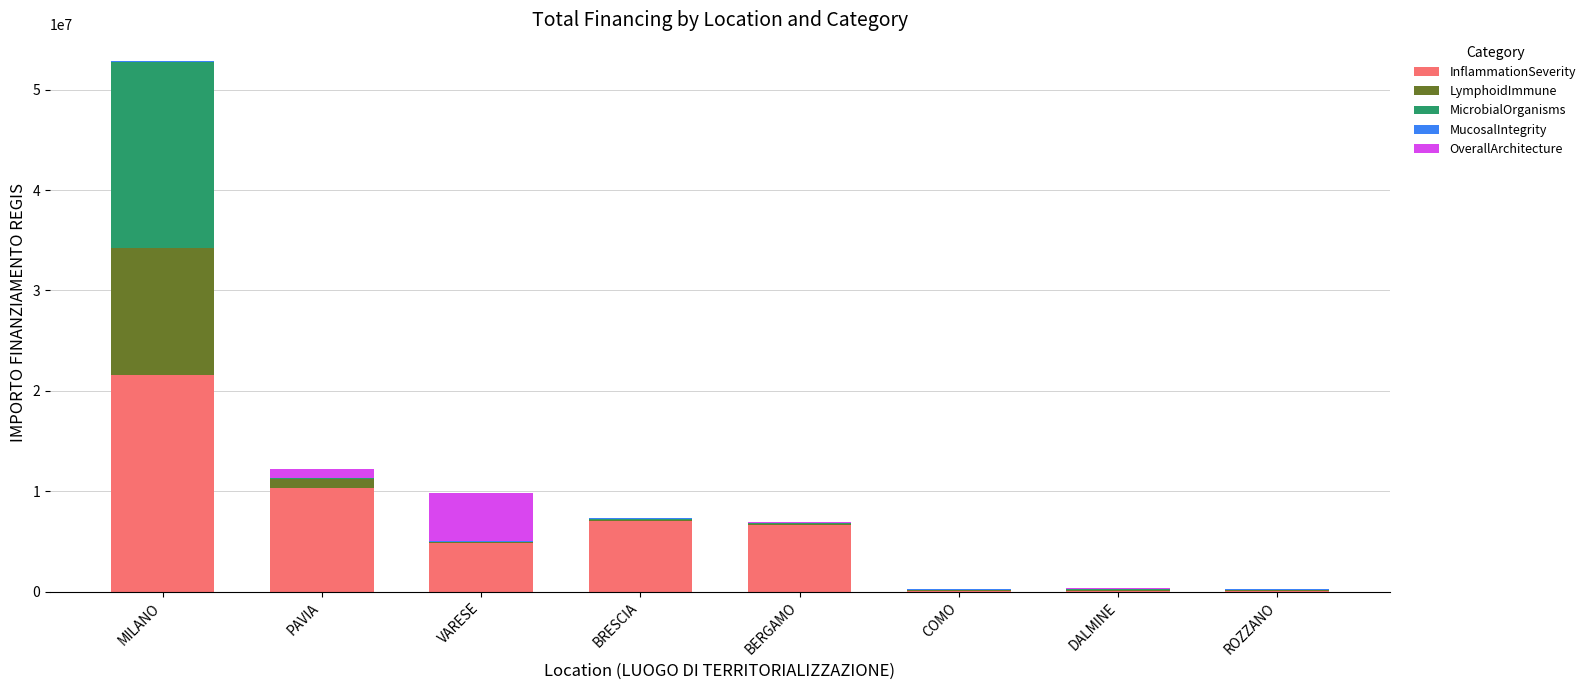

At which category is the sum across all series the highest?

MILANO